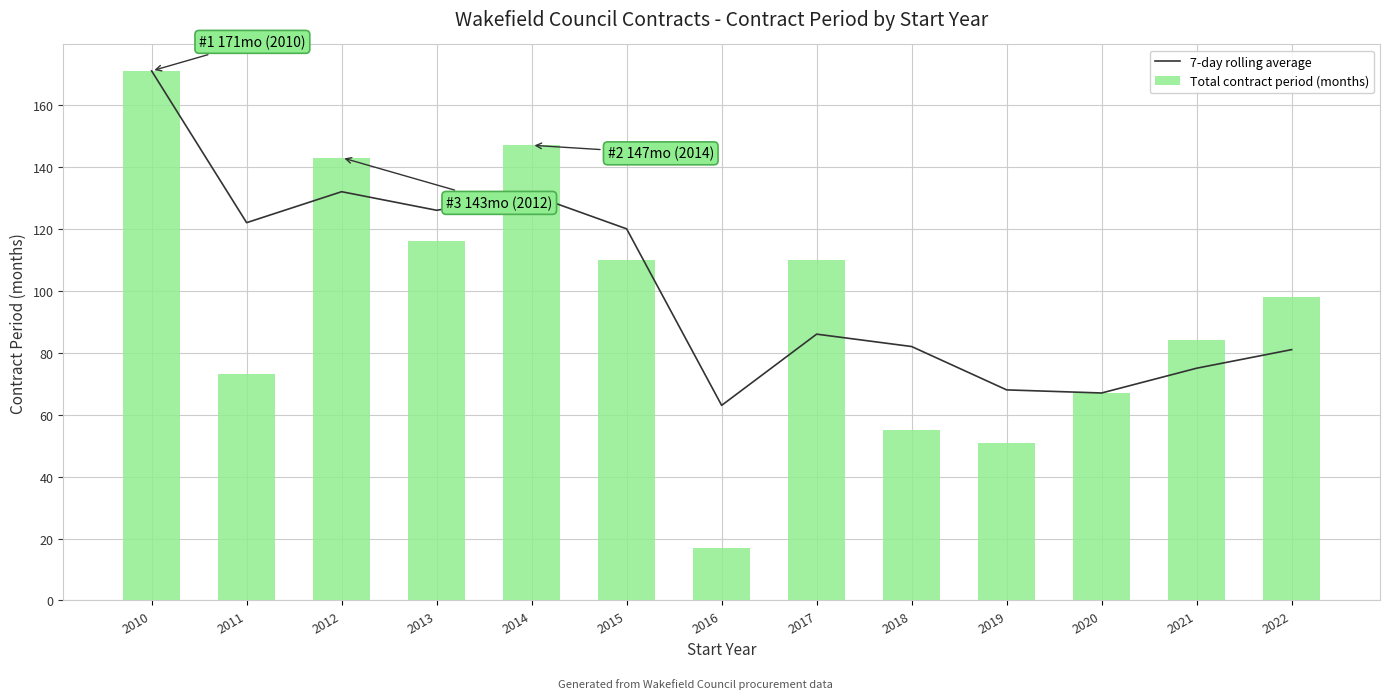

Are the bars grouped side by side (vs. stacked)?

Yes